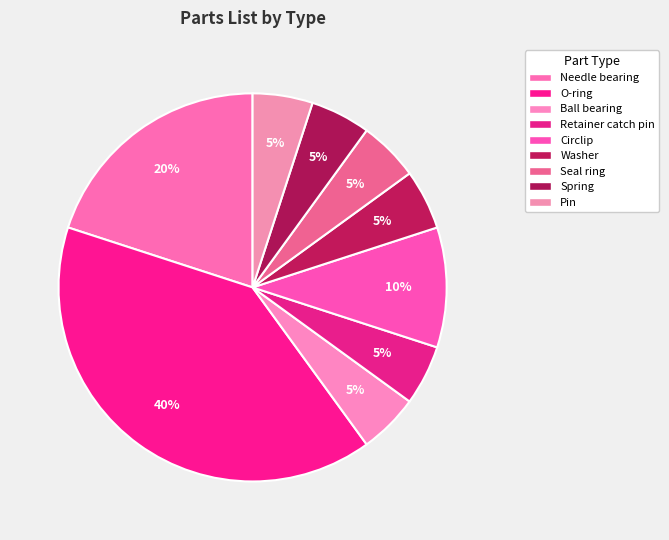

What percentage is the Pin slice, to the nearest percent?

5%